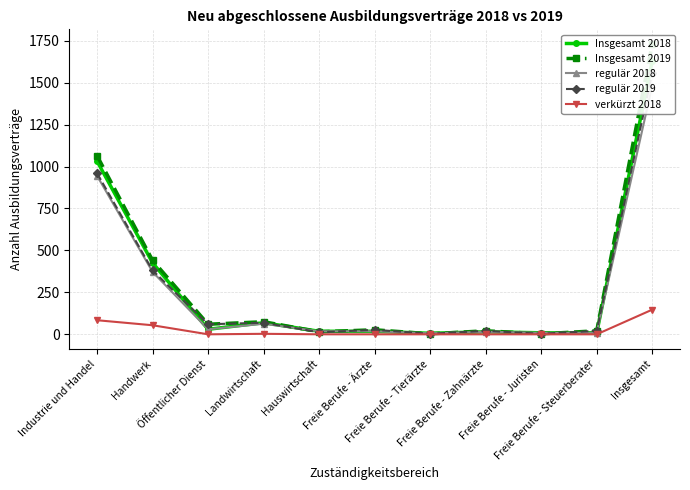

True or false: Insgesamt 2019 and regulär 2019 intersect in this chart.

False